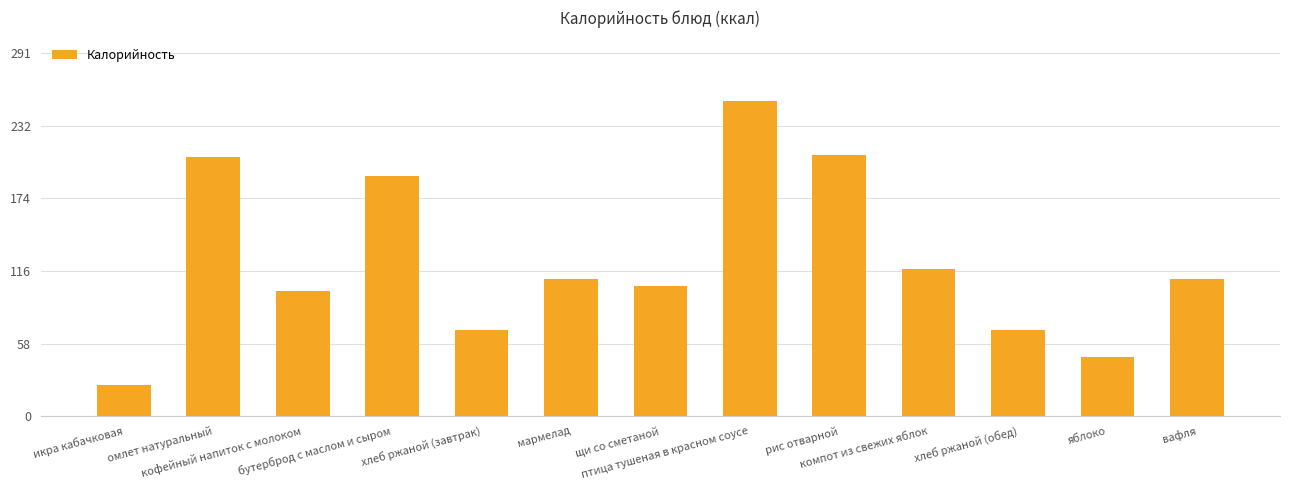

What is the smallest value displayed?

25.2